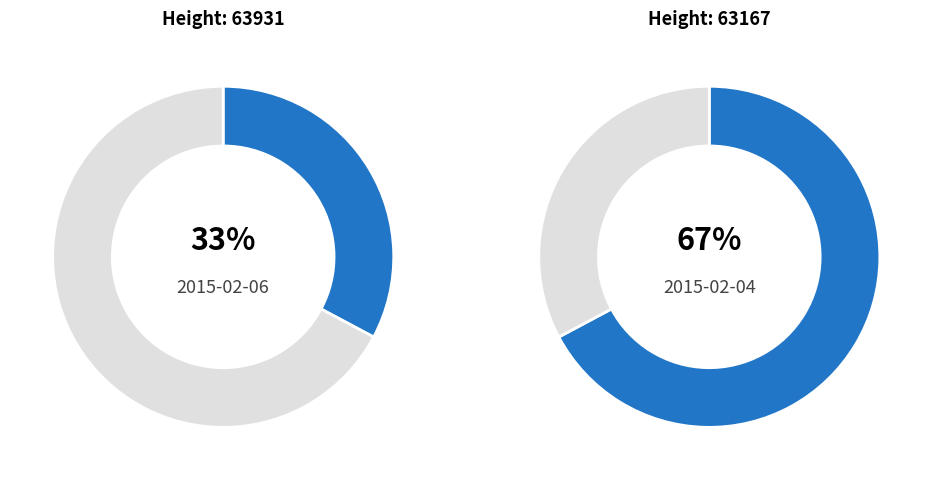

What percentage is the 63167 slice, to the nearest percent?

67%